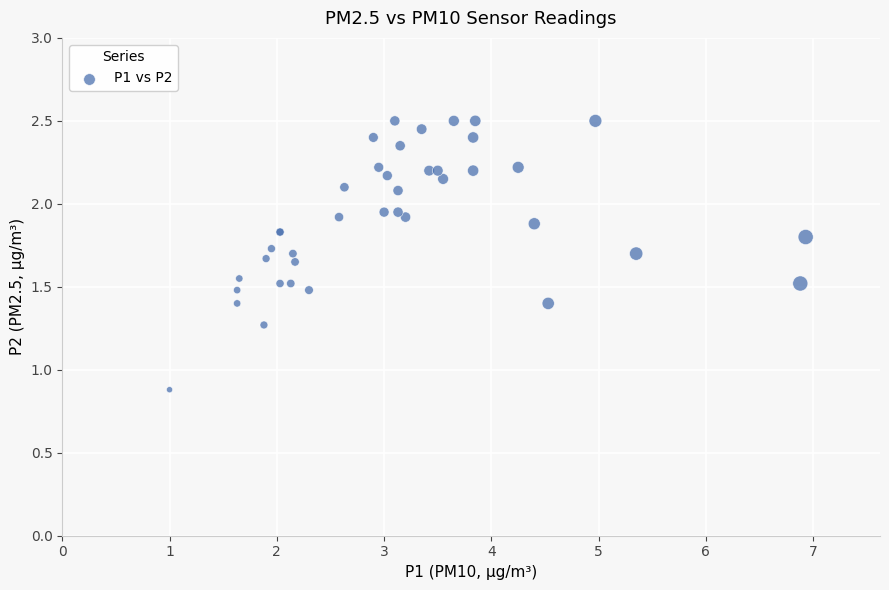

What Y value in the scatter plot is closest to 1?

0.9